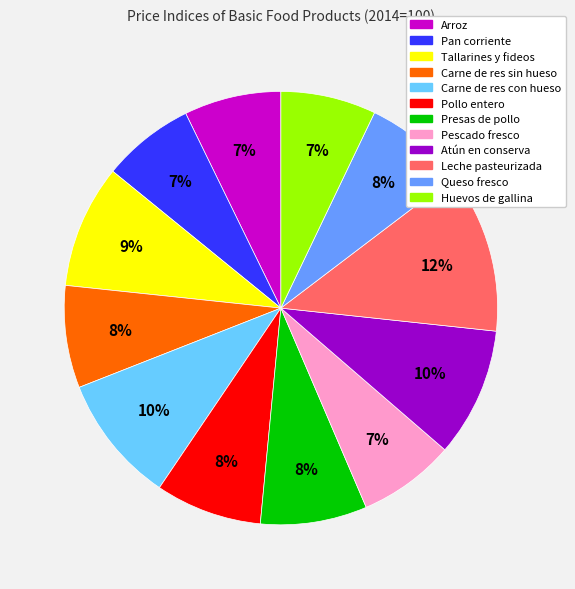

To the nearest percent, what is the combined percentage of Pan corriente and Huevos de gallina?

14%